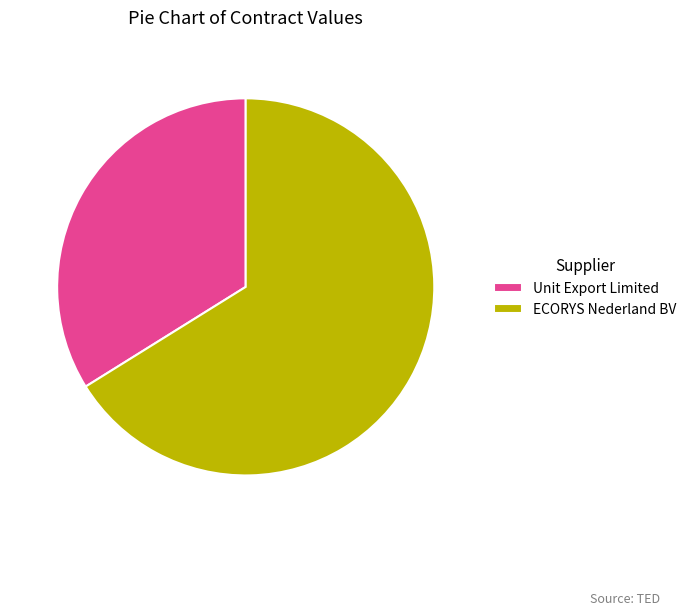

Approximately how many times larger is the value at Unit Export Limited compared to ECORYS Nederland BV?

0.5